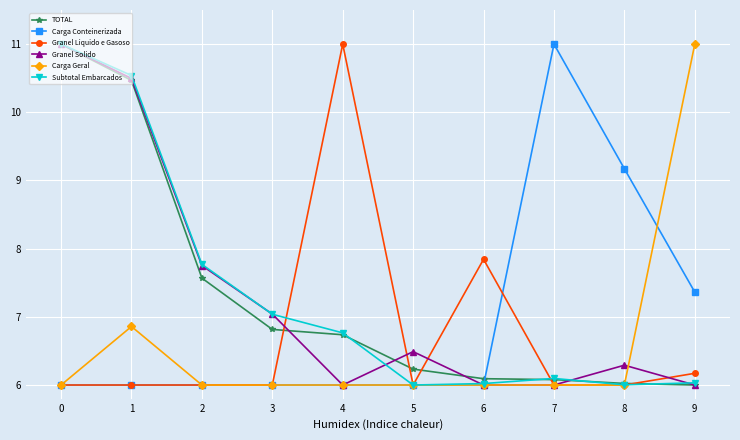

At how many categories does at least one series exceed 6?

10